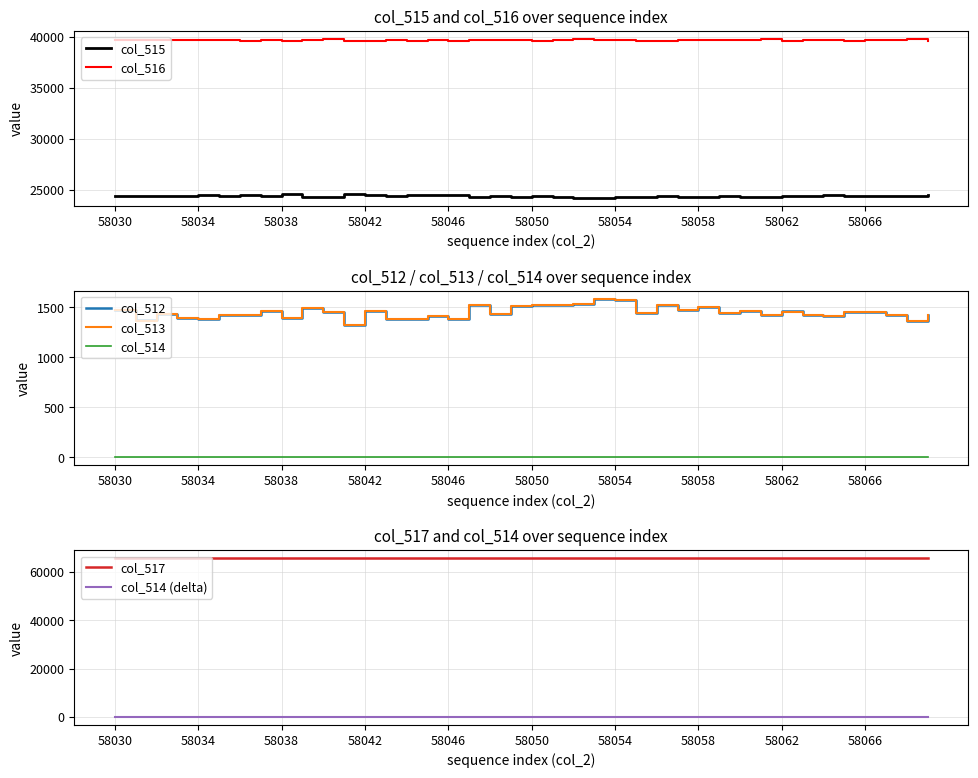

True or false: col_512 and col_516 cross at least once.

False